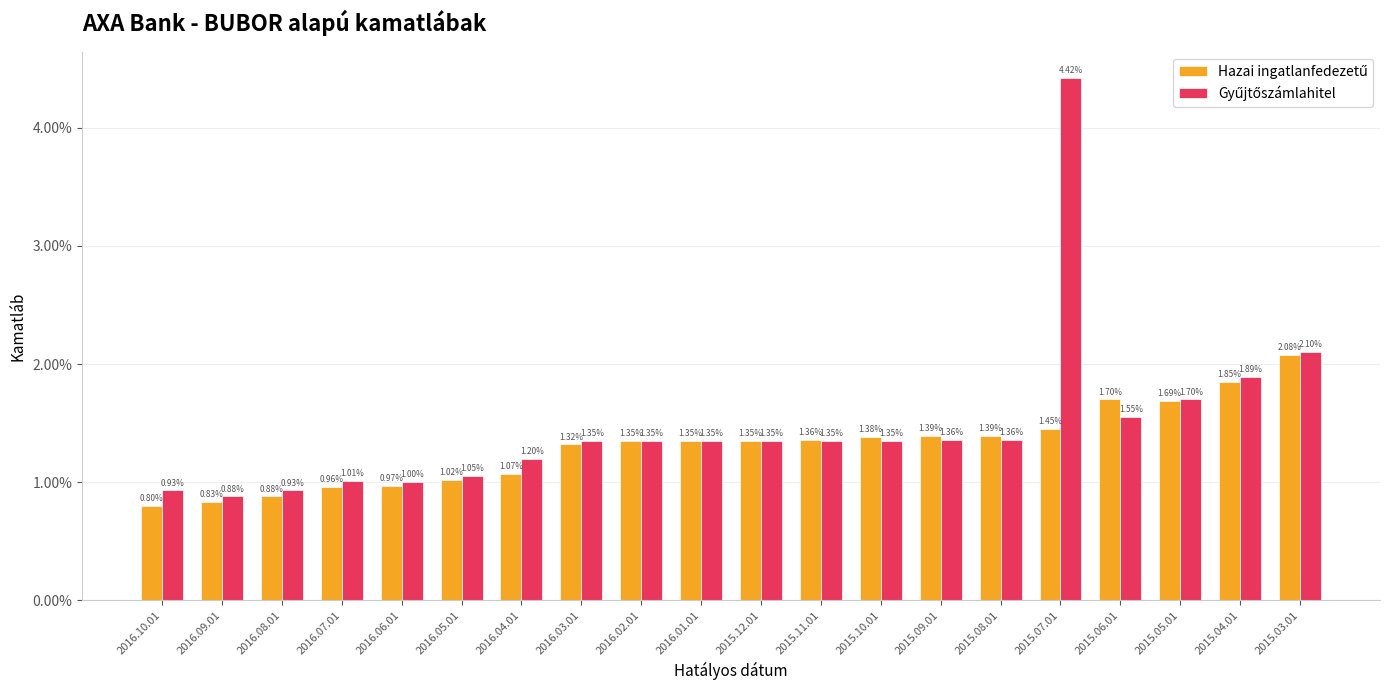

Does the chart contain stacked bars?

No